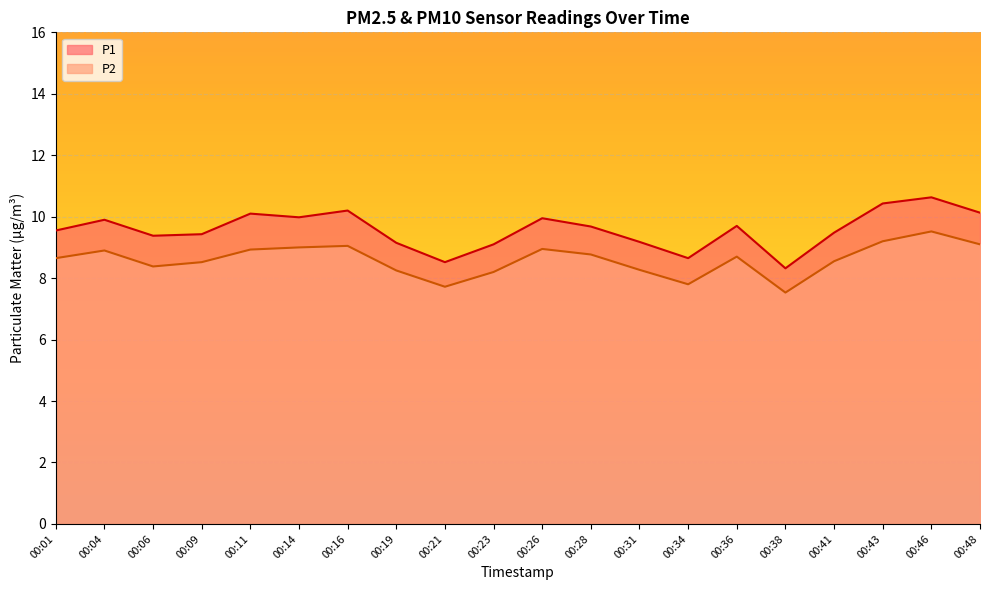

True or false: P1 and P2 cross at least once.

False